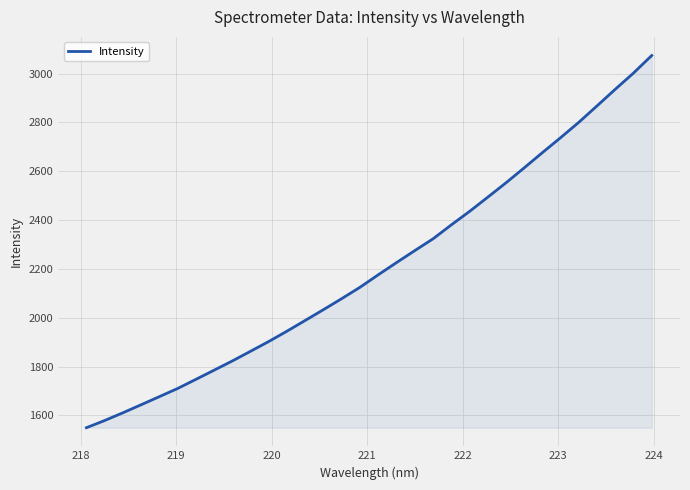

What is the smallest value displayed?

1549.9